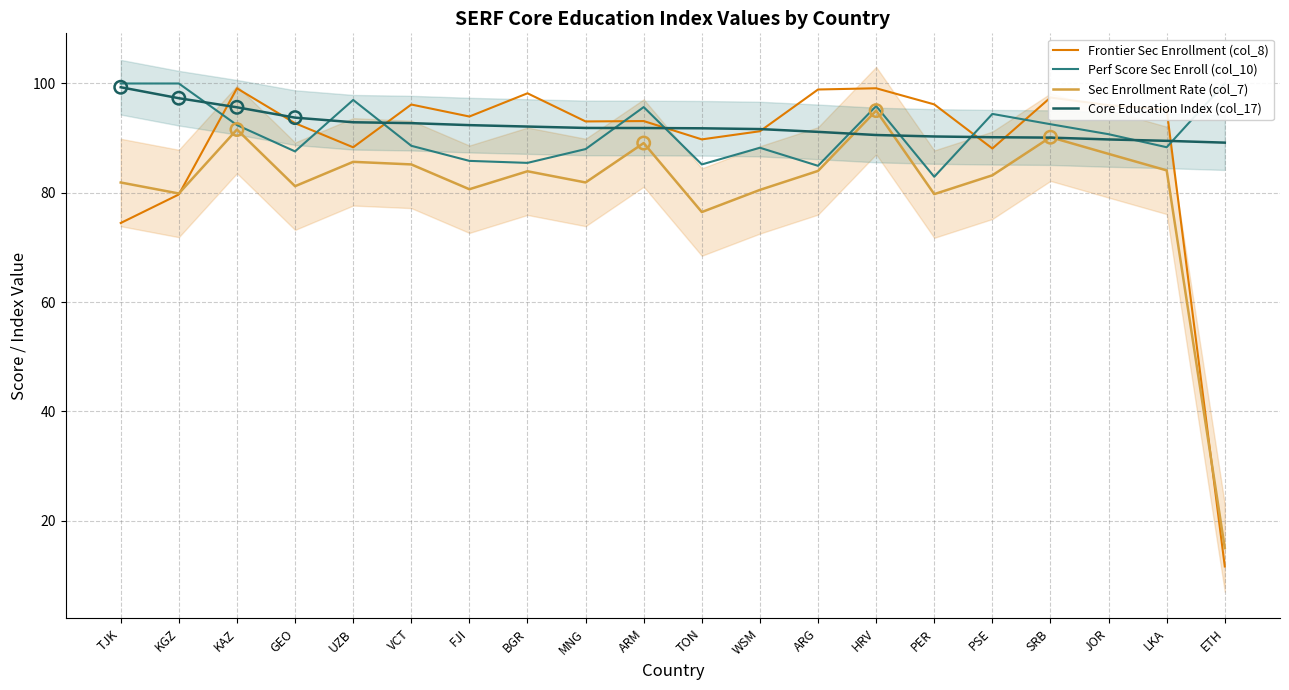

Which series has the largest Y range (max minus min)?

Frontier Sec Enrollment (col_8)